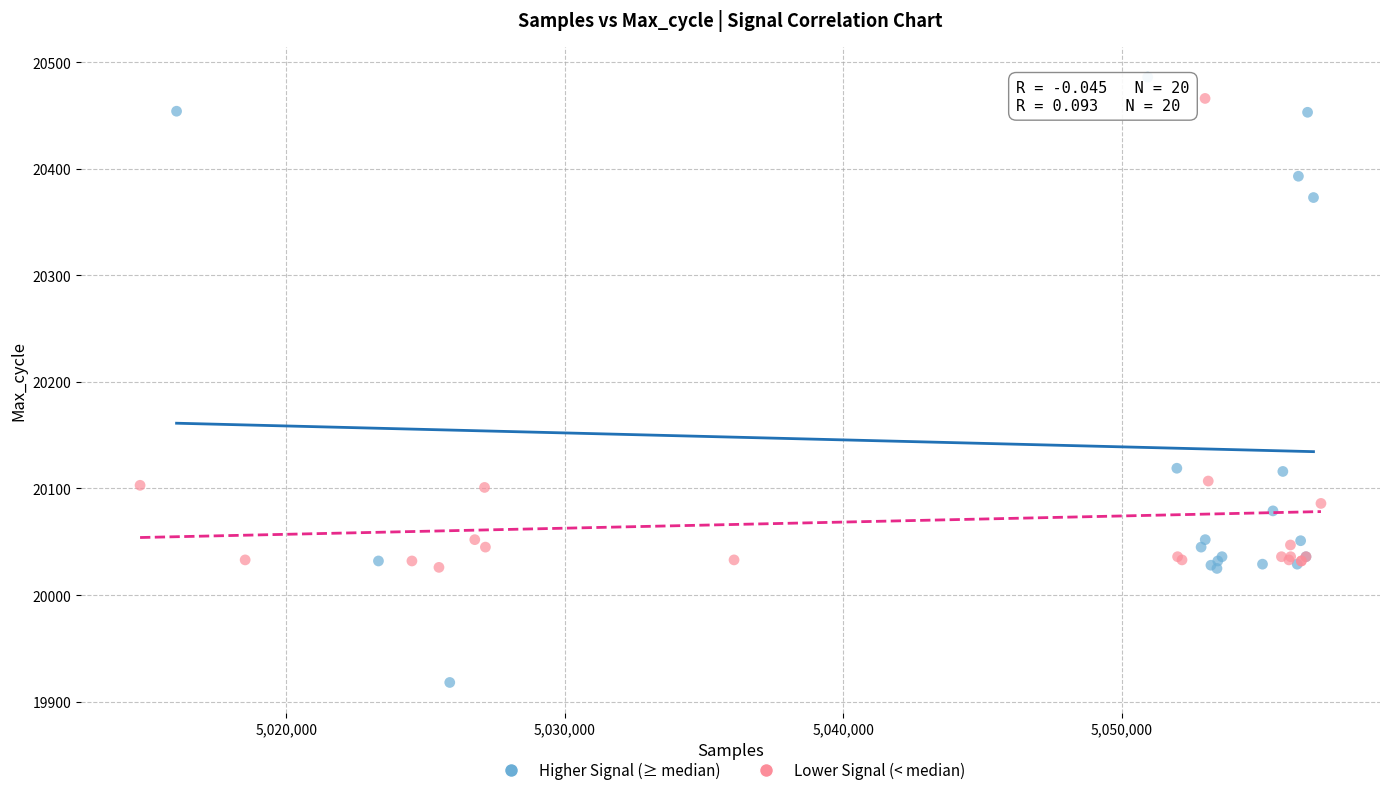

Which series has the largest Y range (max minus min)?

Higher Signal (≥ median)